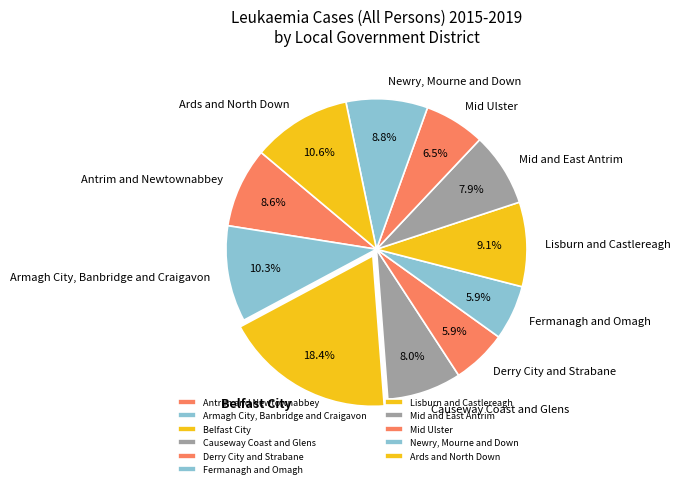

Count the number of slices in the pie.

11